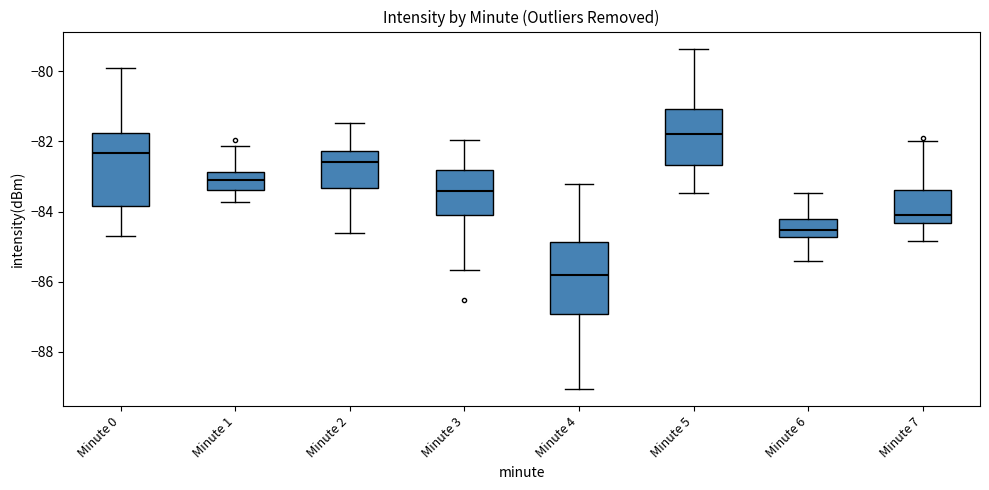

Which box is the tallest, from its lower edge to its upper edge?

Minute 4